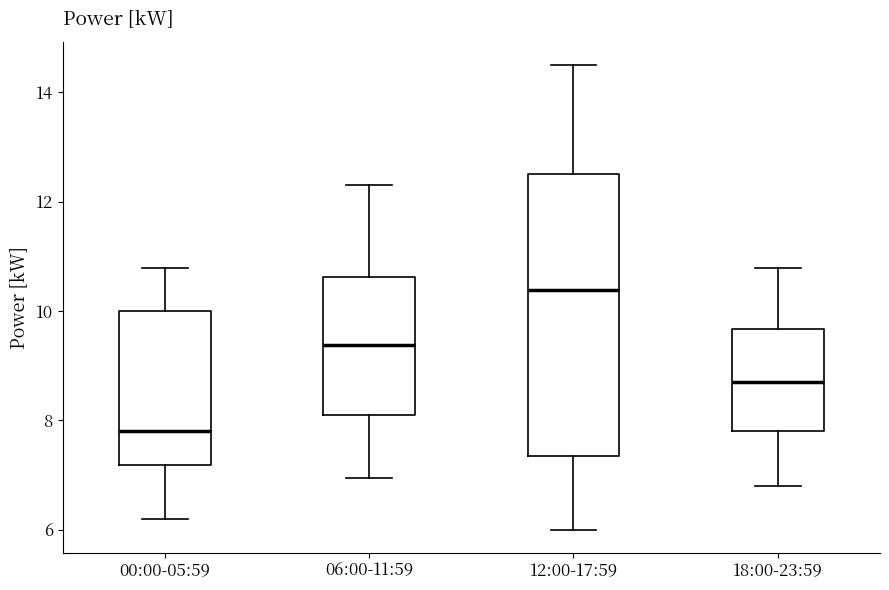

Comparing the boxes themselves (not the whiskers), which one is the tallest?

12:00-17:59